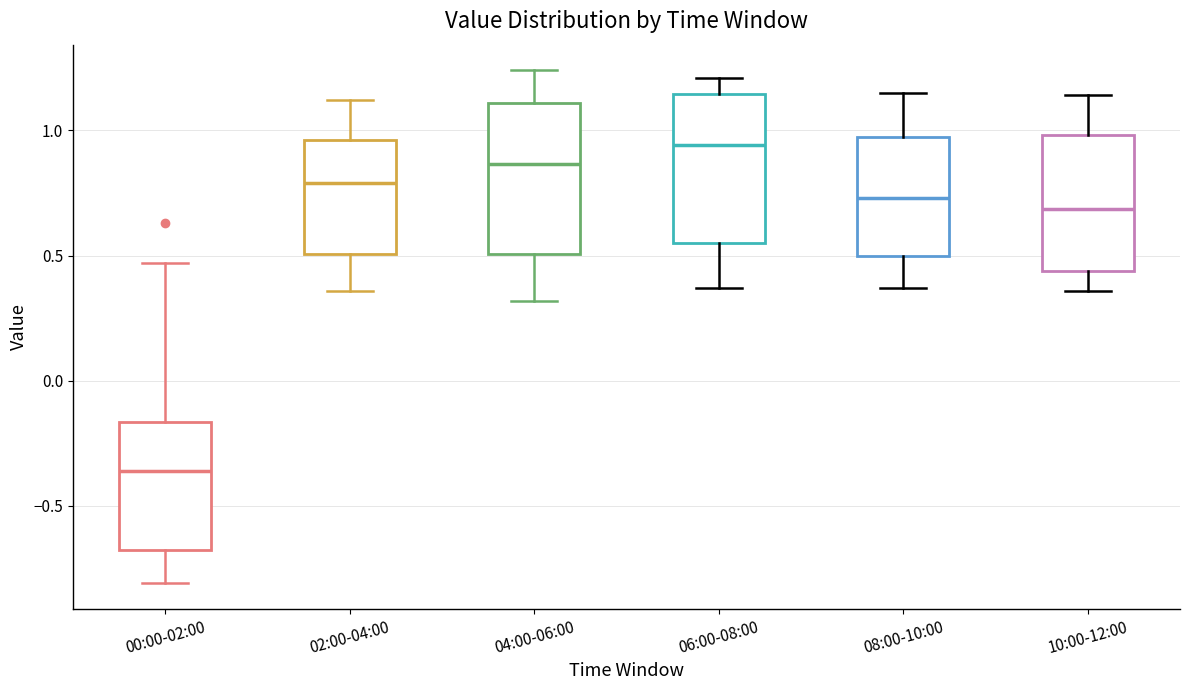

Reading left to right, transcribe this box plot: for each box, give where its median line is, the range the box spans, and where its two whiskers end, as read against the y-axis. The values are not printed on the chart, so give them approximately, as read against the axis.

00:00-02:00: median -0.35, box -0.70 to -0.15, whiskers -0.80 to 0.45
02:00-04:00: median 0.80, box 0.50 to 0.95, whiskers 0.35 to 1.10
04:00-06:00: median 0.85, box 0.50 to 1.10, whiskers 0.30 to 1.25
06:00-08:00: median 0.95, box 0.55 to 1.15, whiskers 0.35 to 1.20
08:00-10:00: median 0.75, box 0.50 to 1.00, whiskers 0.35 to 1.15
10:00-12:00: median 0.70, box 0.45 to 1.00, whiskers 0.35 to 1.15